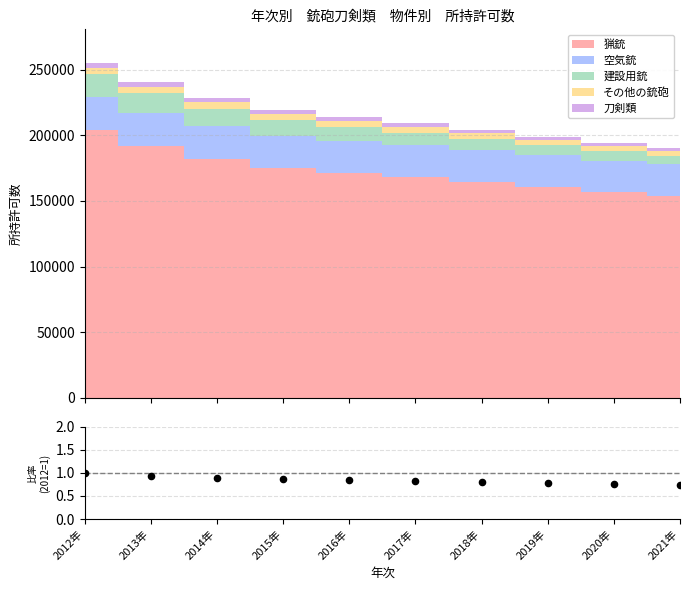

What is the change in value from 2014年 to 2017年?

-0.1